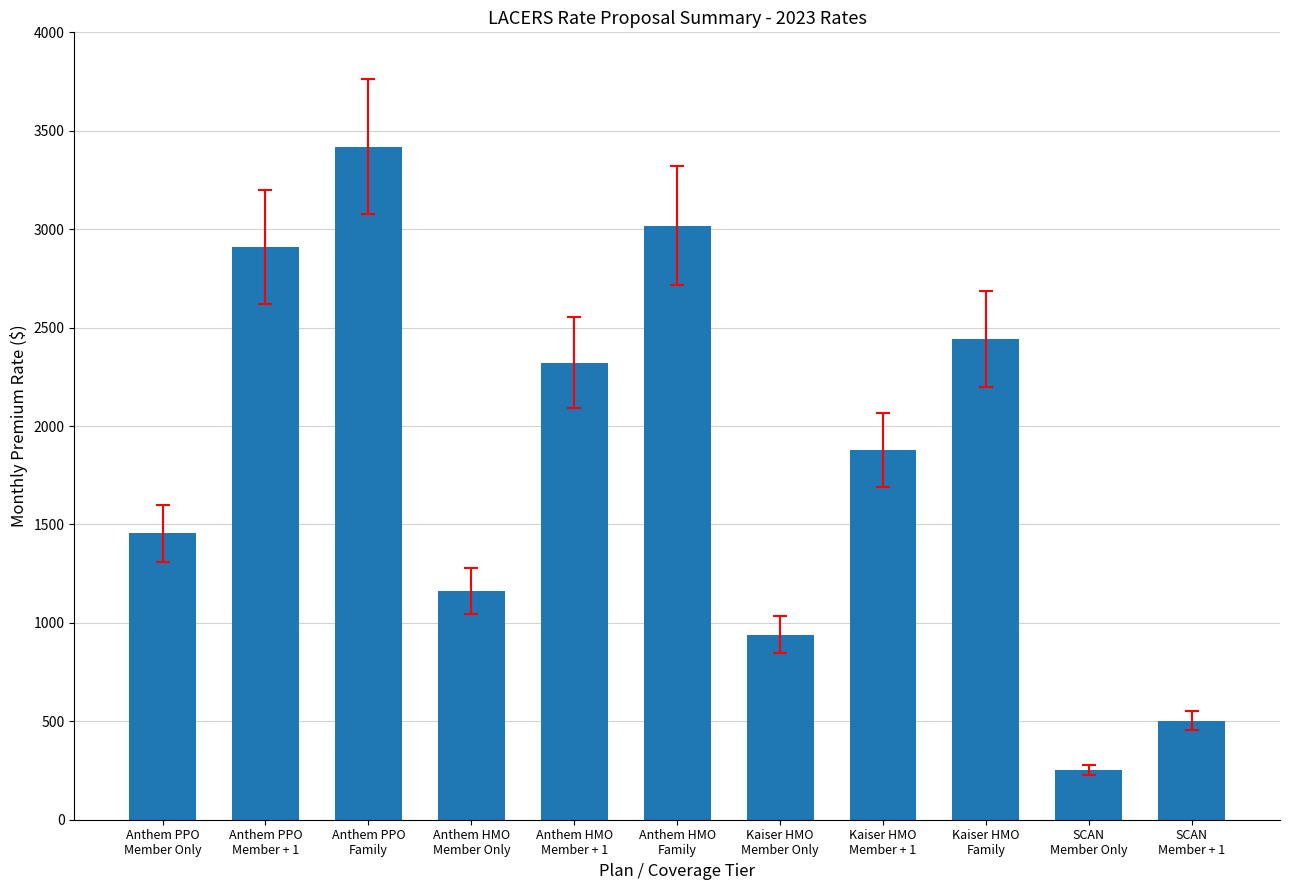

What is the maximum value shown in the chart?

3419.5